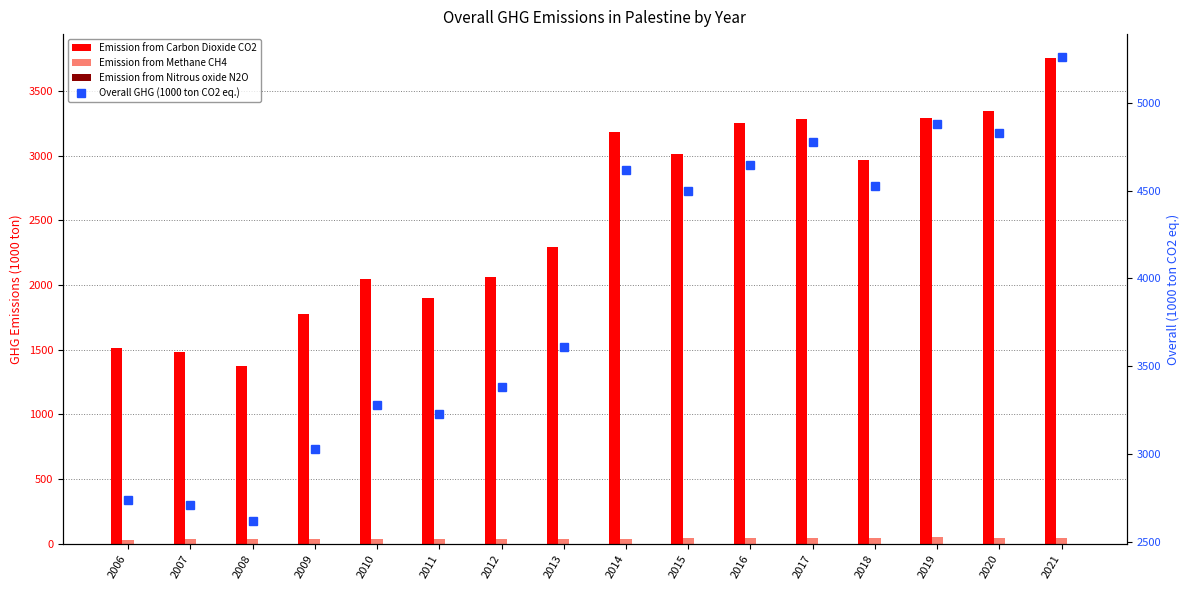

What is the smallest value displayed?

1.5